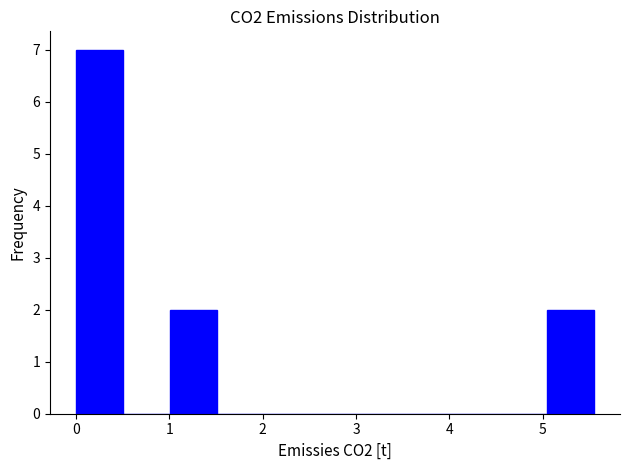

What is the height of the bar covering 0.0 to 0.5 on the x-axis? Neither the bar edges nor the heights are printed on the chart, so give them approximately, as read against the axes.

7